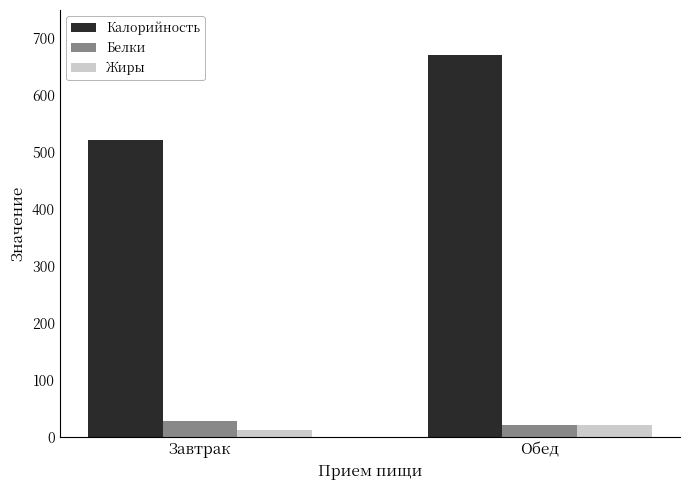

At how many categories does at least one series exceed 657?

1